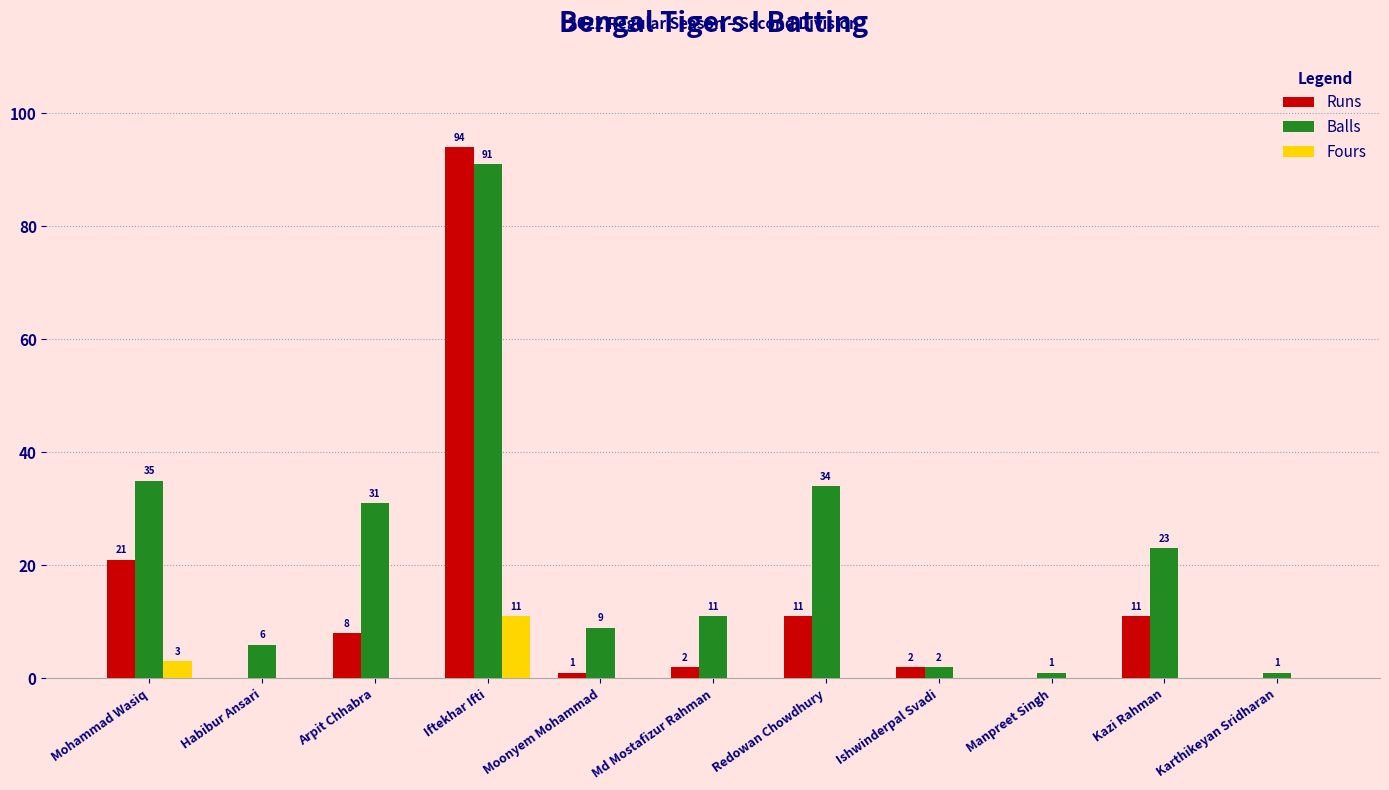

What is the sum of the Fours values at Iftekhar Ifti and Mohammad Wasiq?

14